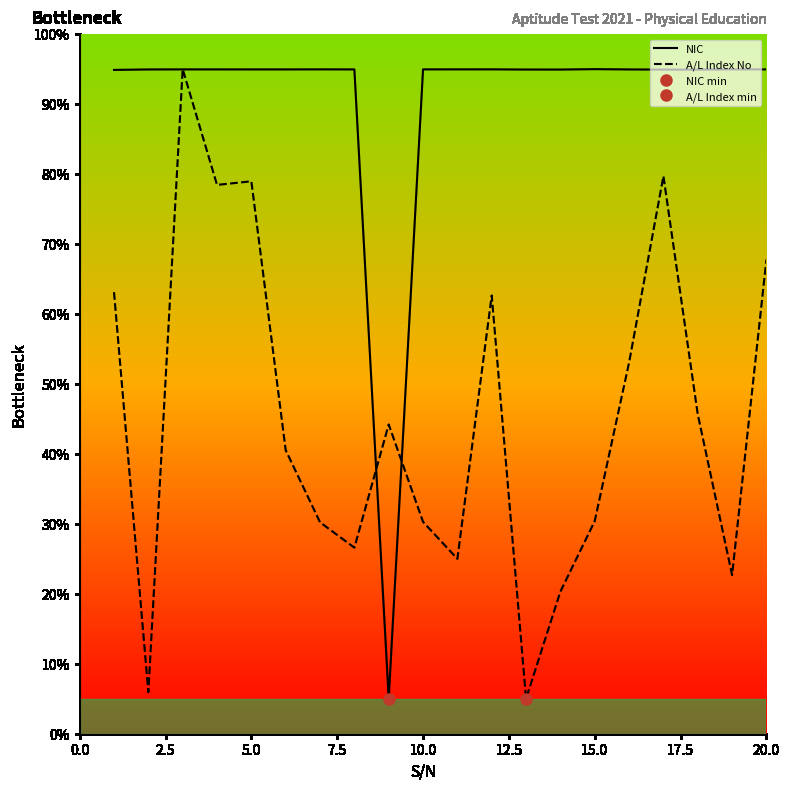

Which series ends up on top after the final intersection of A/L Index No and NIC?

NIC